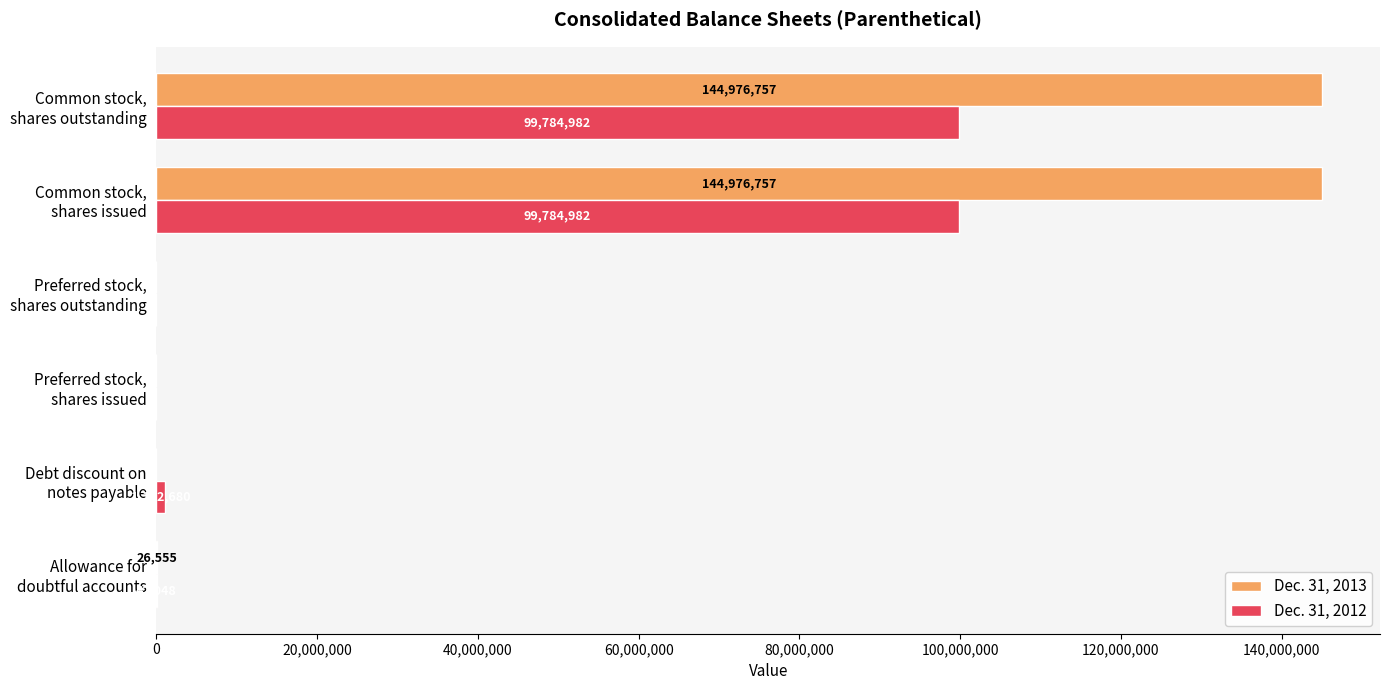

What is the maximum value shown in the chart?

144976757